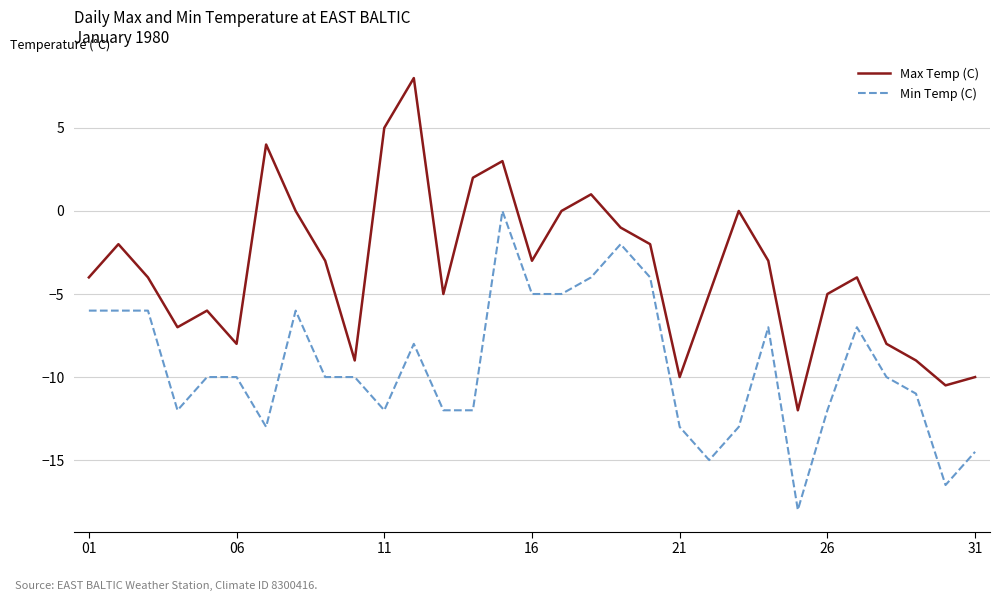

What is the minimum value for Max Temp (C)?

-12.0